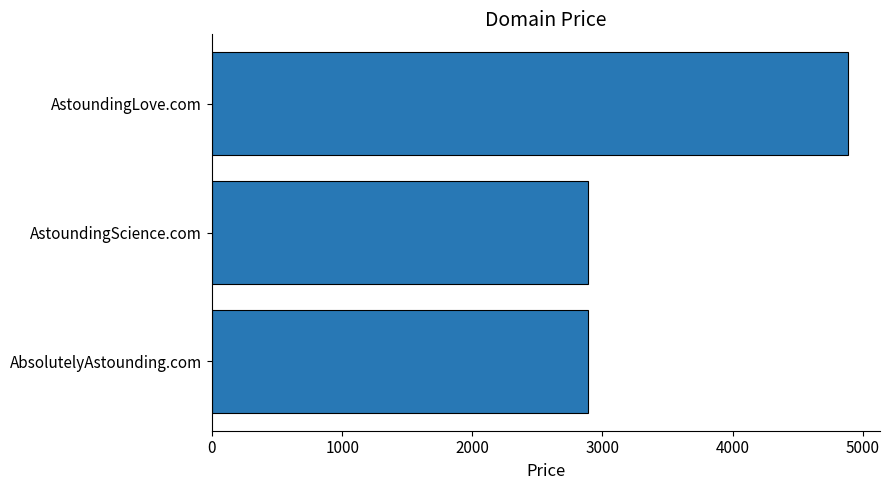

Between AstoundingLove.com and AbsolutelyAstounding.com, which is larger?

AstoundingLove.com